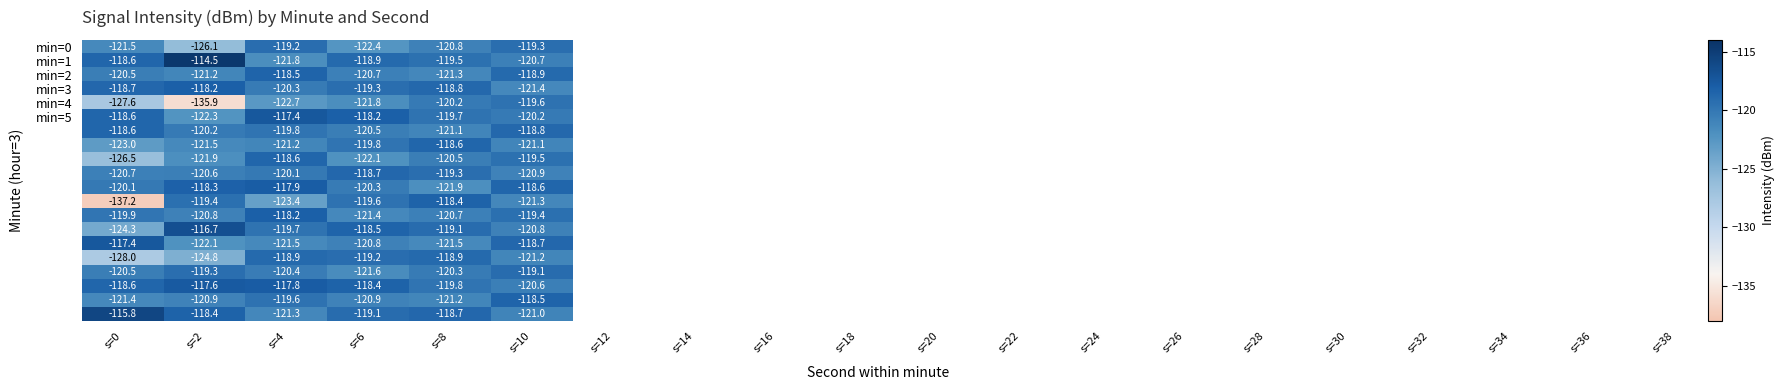

At which category does the chart reach its minimum across all series?

s=0